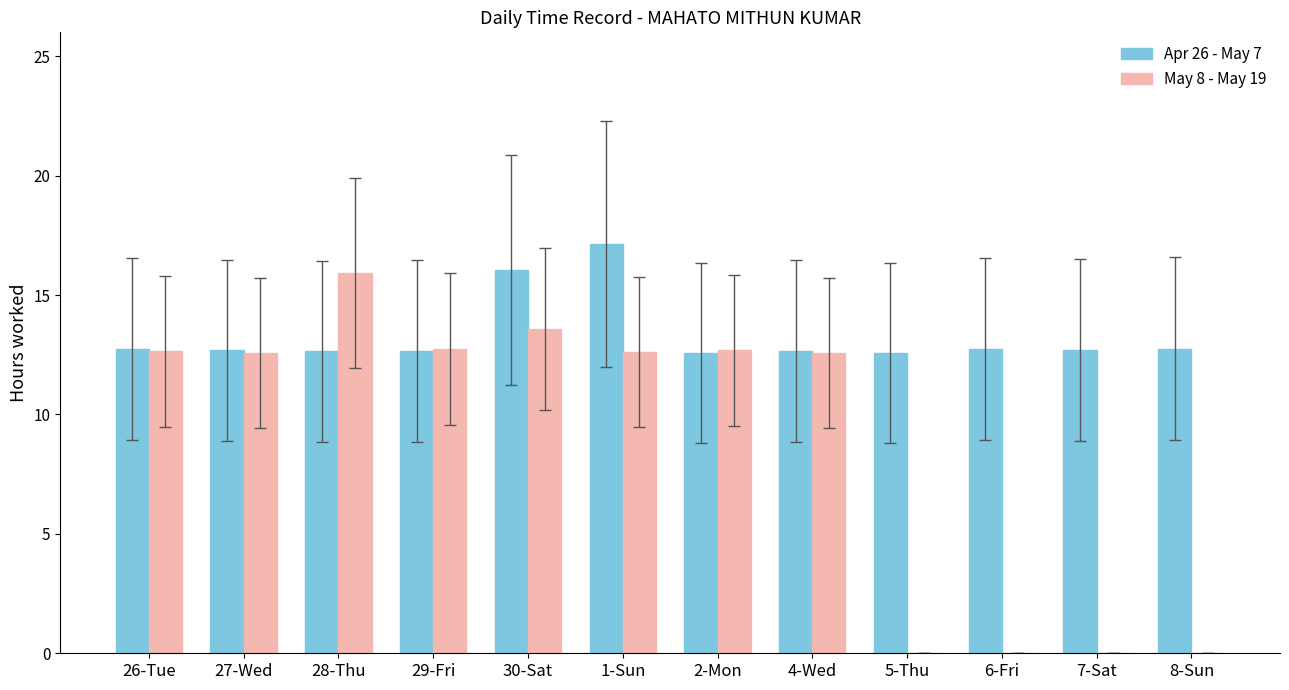

What is the sum of the Apr 26 - May 7 values at 30-Sat and 1-Sun?

33.2